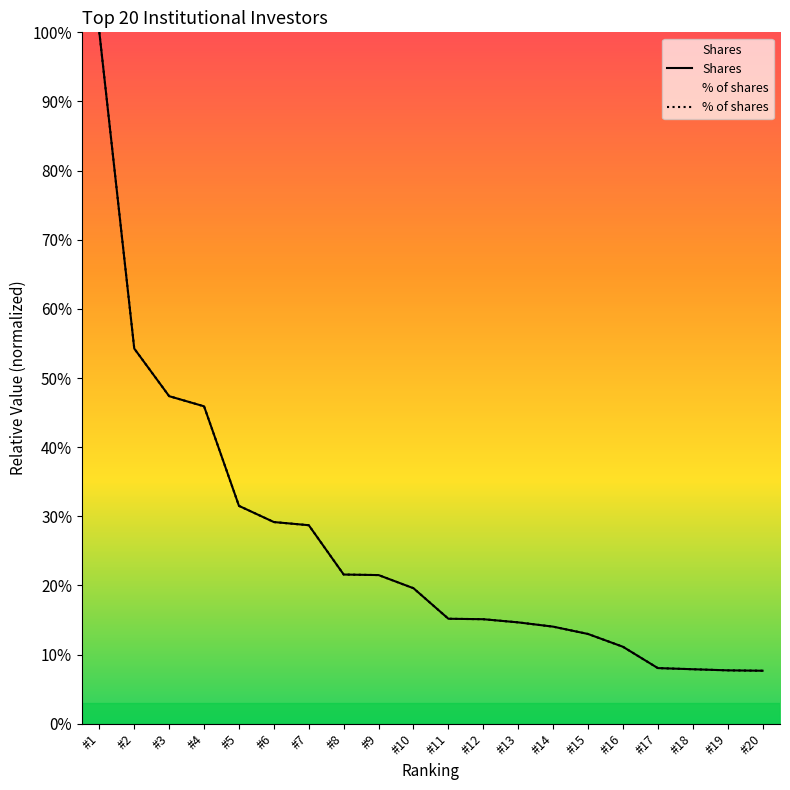

What is the value of the Shares point at the 2nd from the left?

0.5